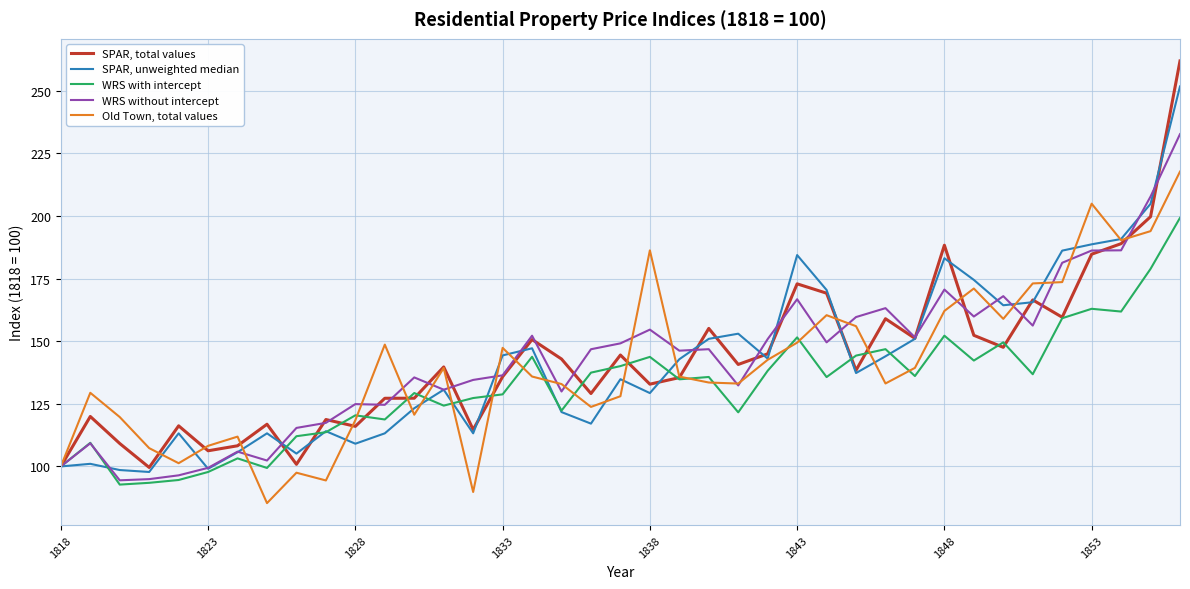

What is the greatest value displayed?

261.9